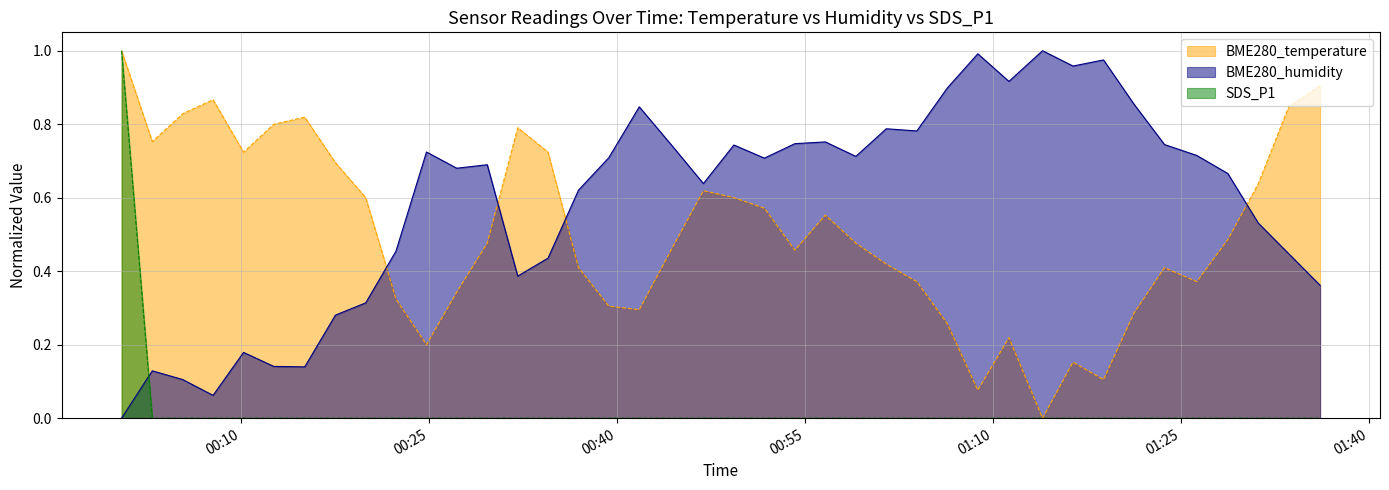

Which series has the largest total across all categories?

BME280_humidity